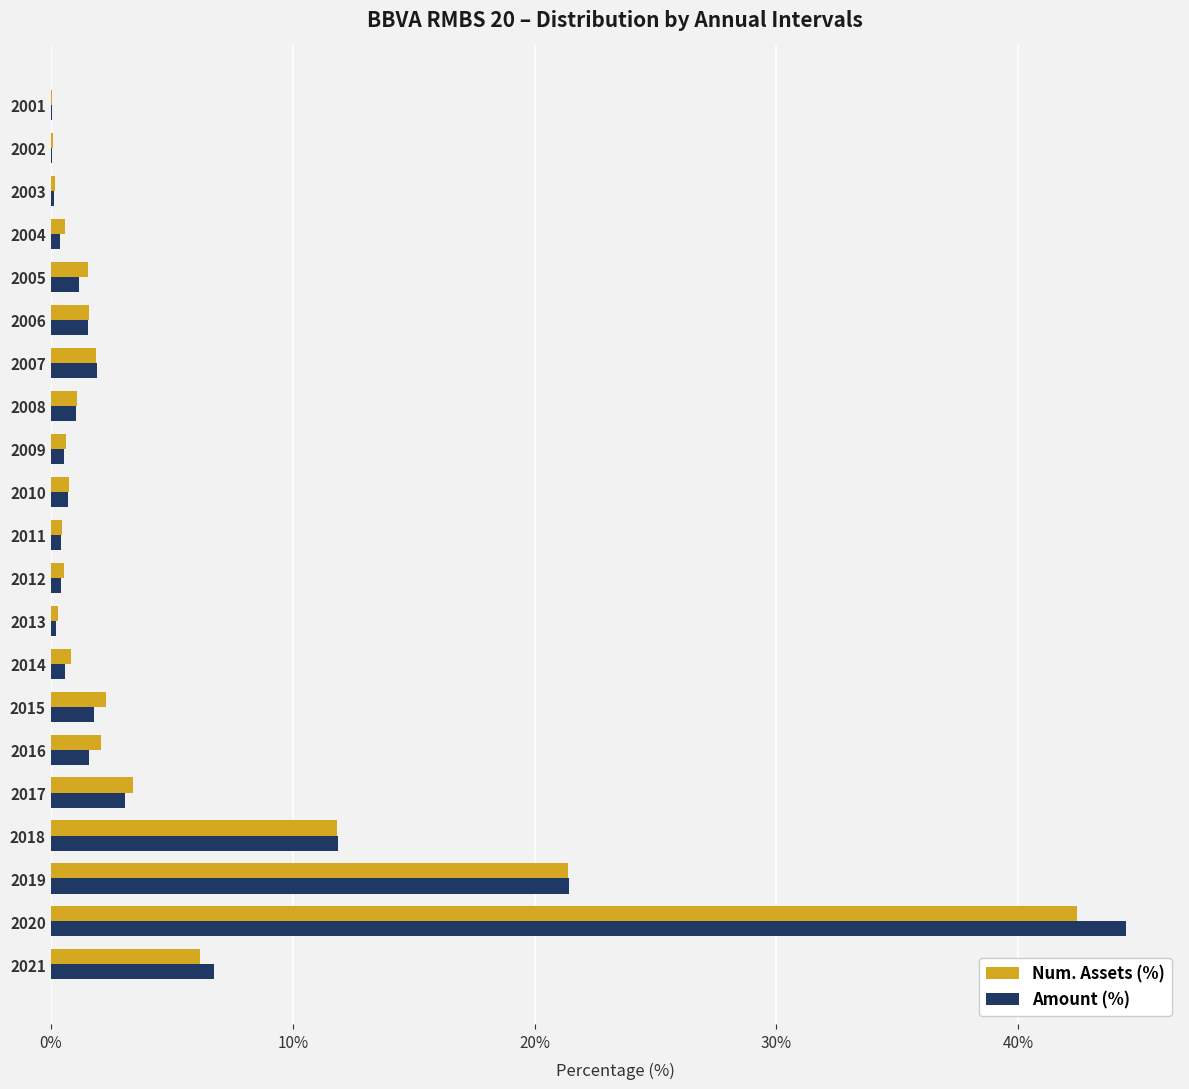

Which series changed the most between 2001 and 2018?

Amount (%)